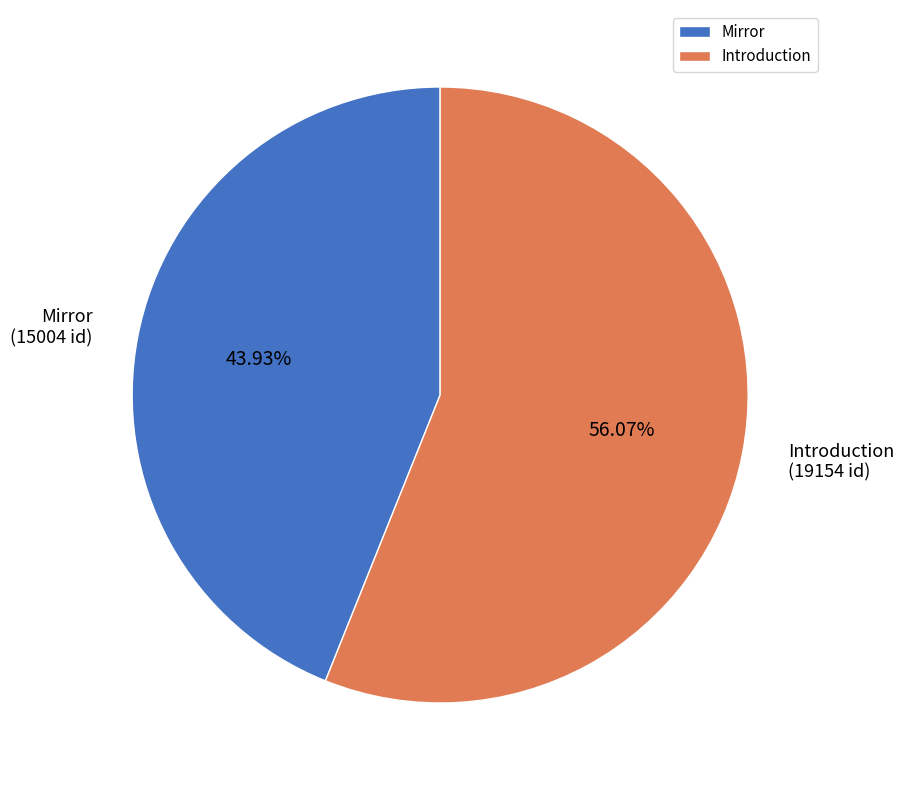

Rank the categories by value from lowest to highest.

Mirror, Introduction